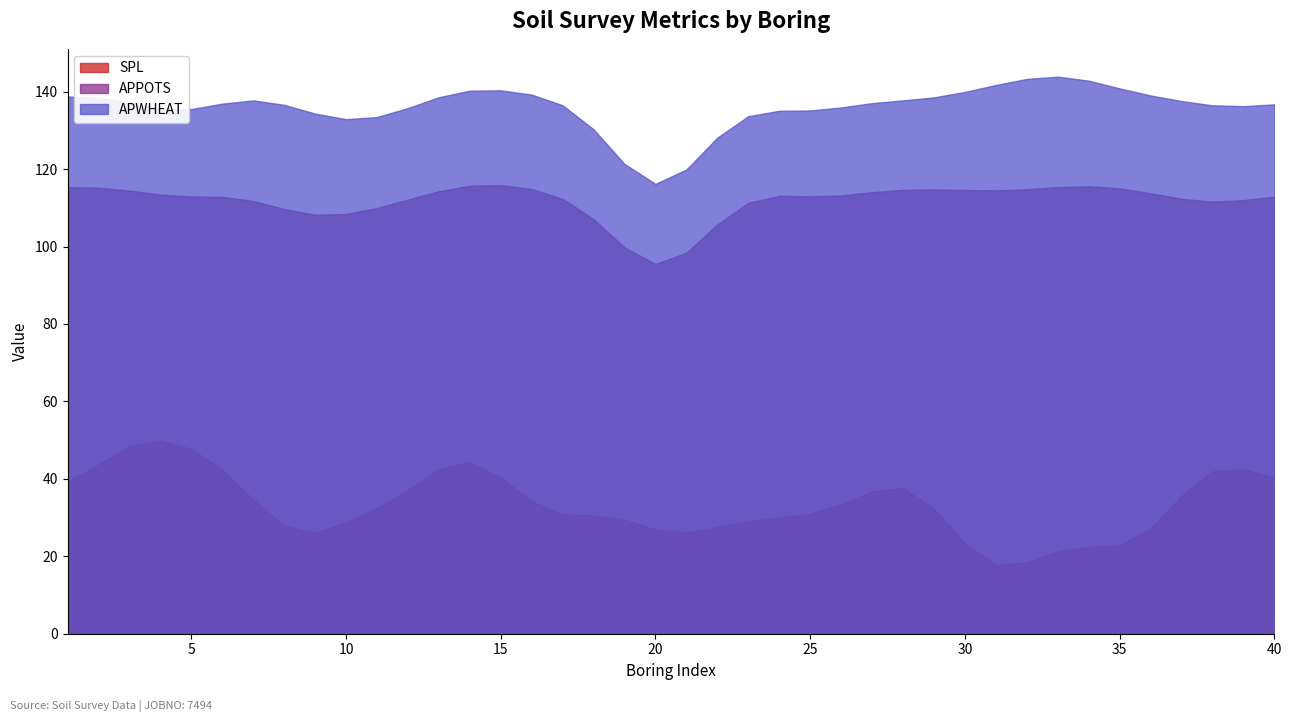

What is the difference between the second highest and second lowest values in the APPOTS series?

17.3